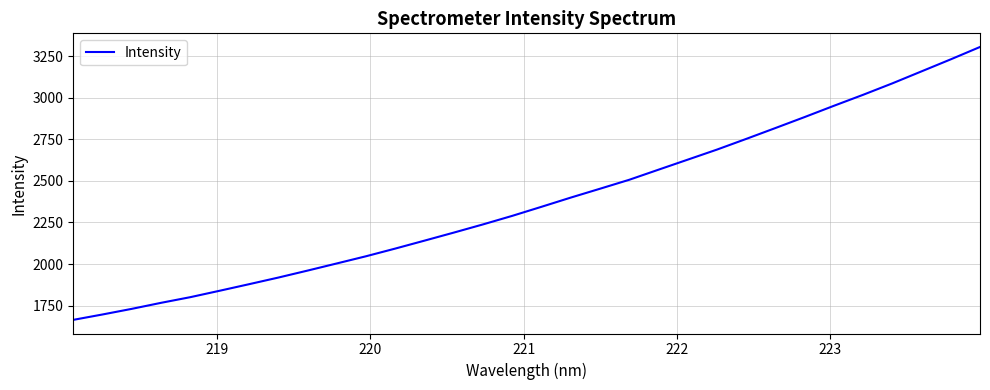

What is the greatest value displayed?

3304.6